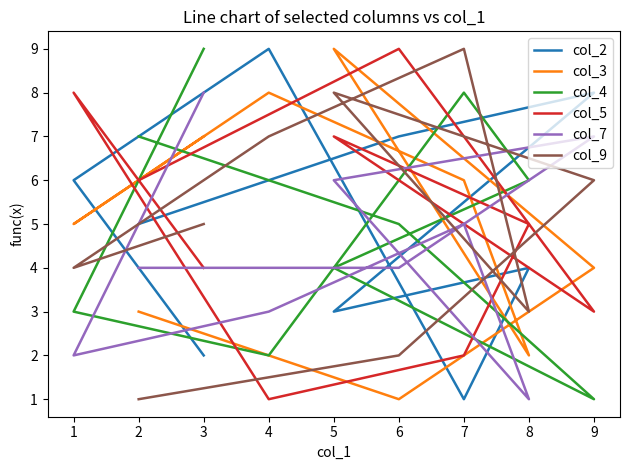

How many lines are shown in the chart?

6